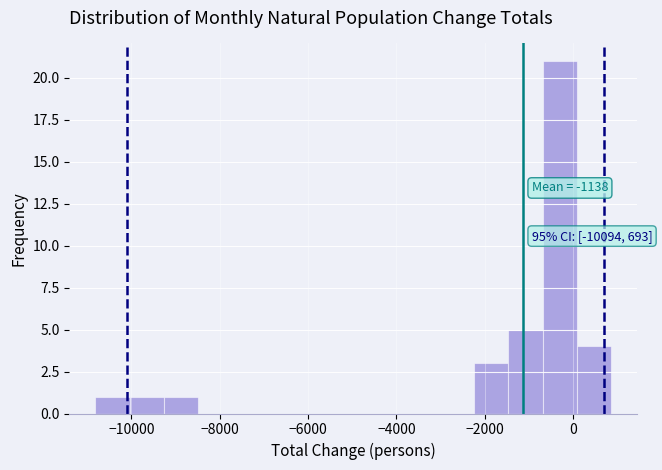

Read against the x-axis, roughly where is the centre of the tallest bar?

-400